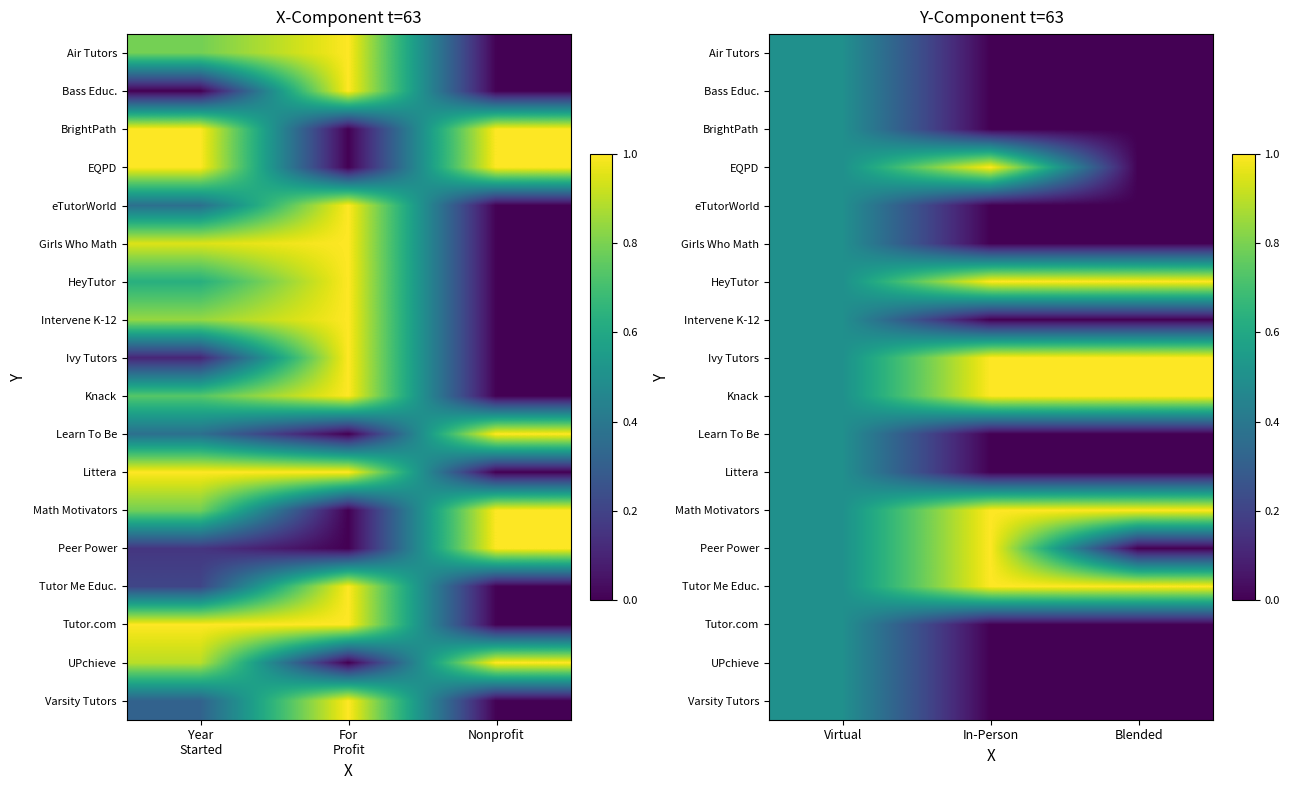

What is the total value across all series at Virtual?

9.0